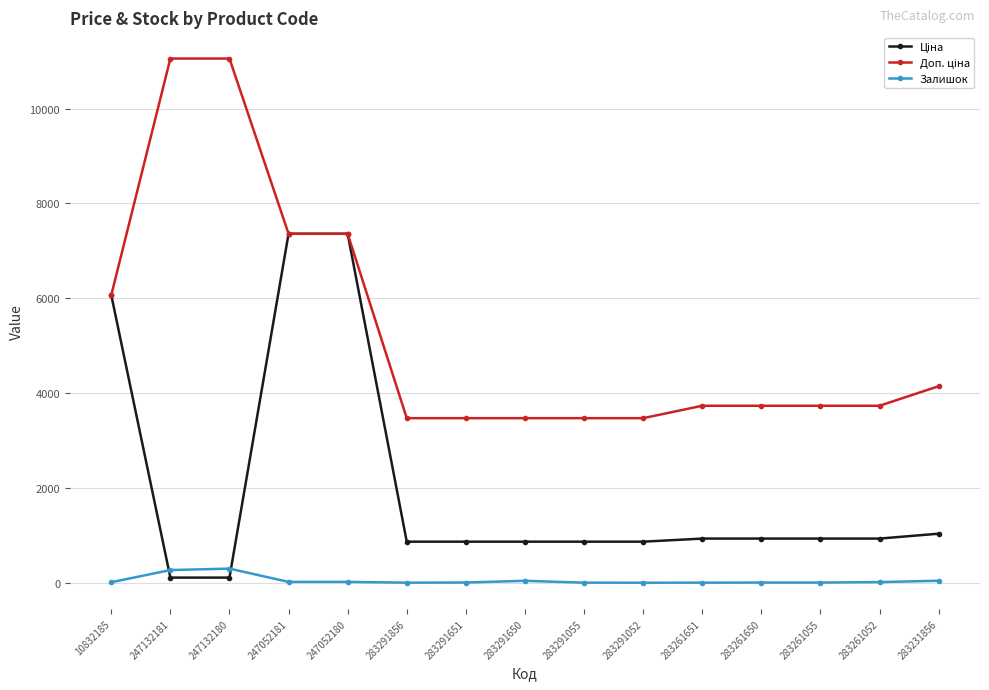

True or false: Залишок has more than 1 interior local peaks.

True